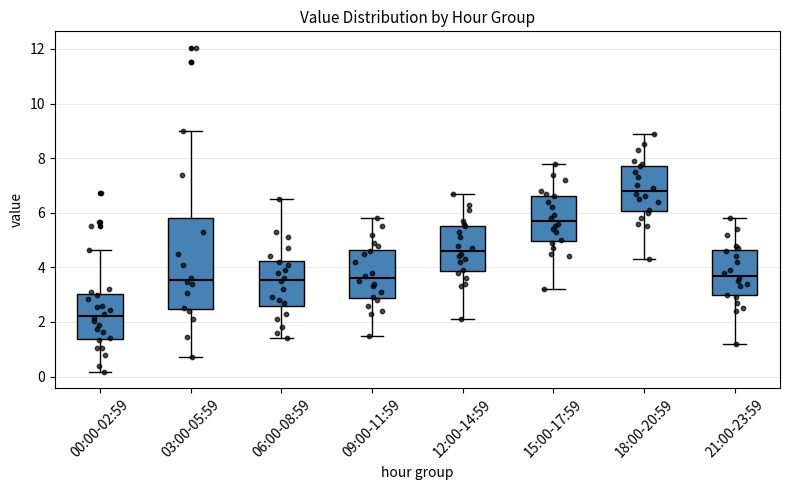

Comparing the boxes themselves (not the whiskers), which one is the tallest?

03:00-05:59